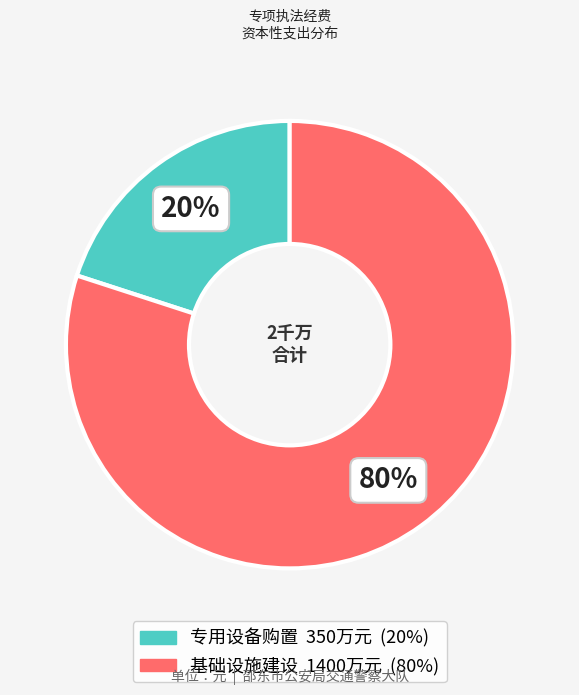

Is 专用设备购置 the majority of the pie?

No